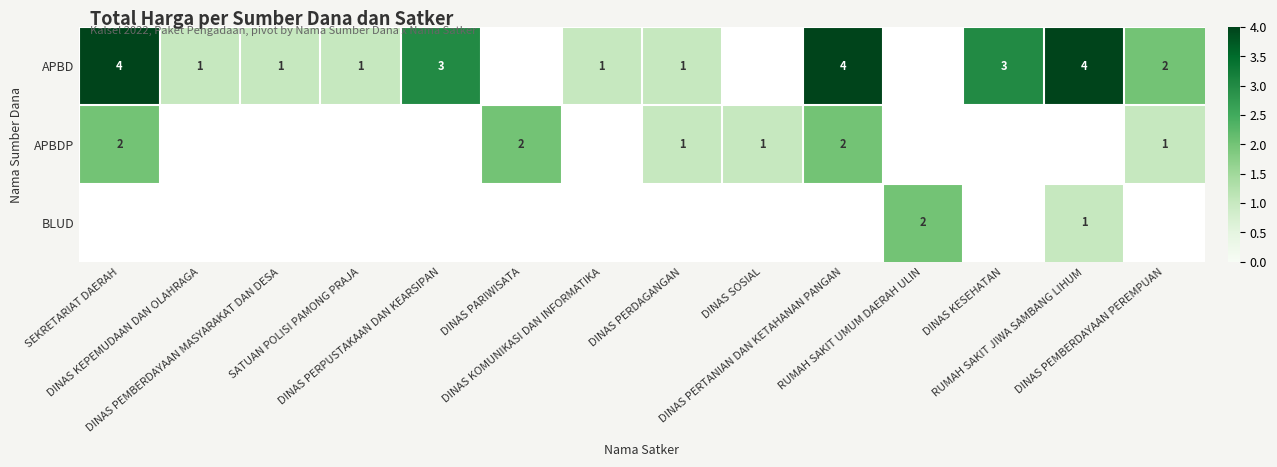

What is the sum of the APBD values at DINAS PERTANIAN DAN KETAHANAN PANGAN and DINAS KOMUNIKASI DAN INFORMATIKA?

5.0